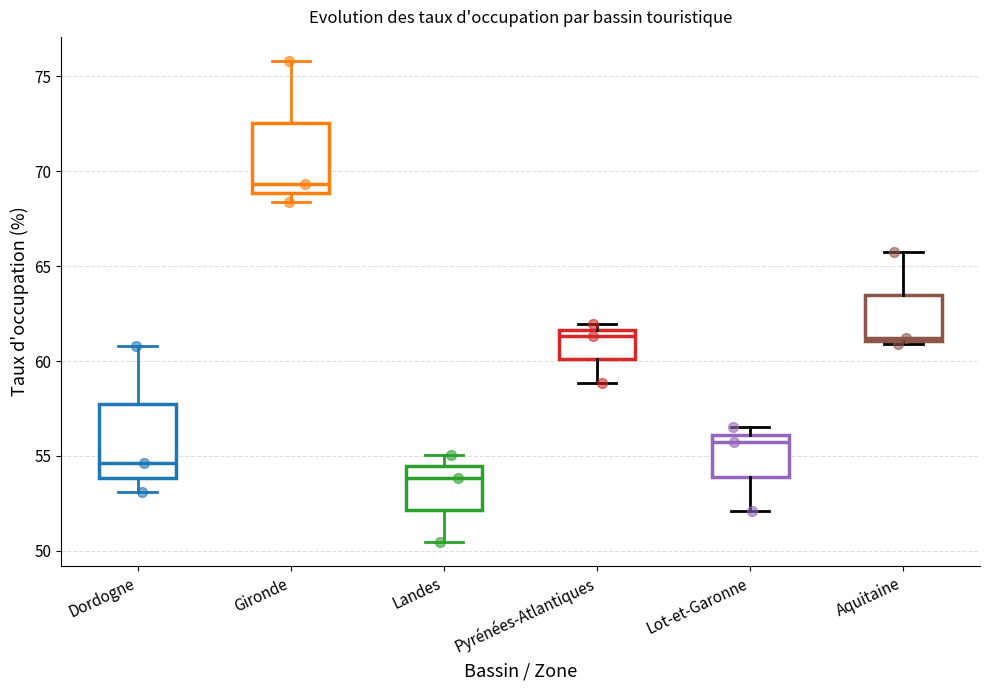

Where does the median line of the box for Landes sit on the y-axis? The values are not printed on the chart, so give them approximately, as read against the axis.

54.0